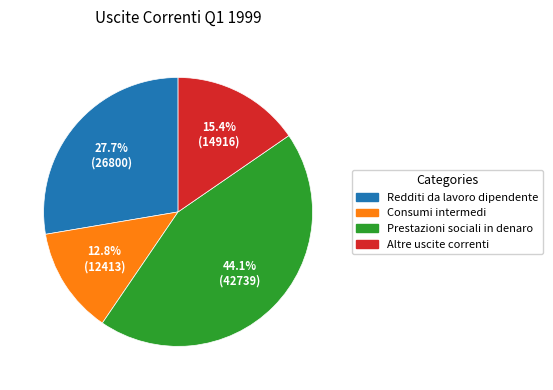

To the nearest percent, what is the combined percentage of Redditi da lavoro dipendente and Altre uscite correnti?

43%